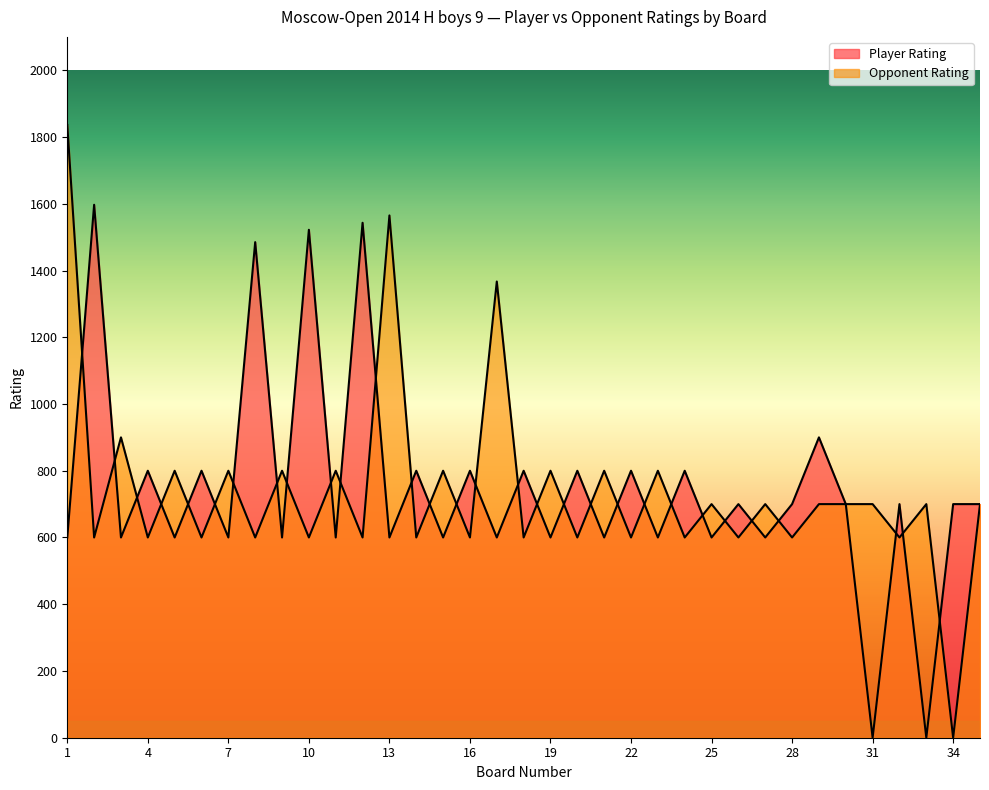

Where is Player Rating nearest to the value 798?

4